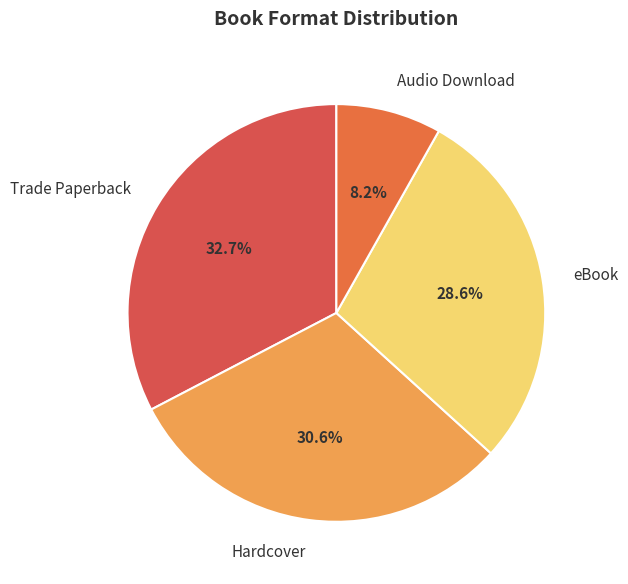

True or false: eBook accounts for 29% of the total.

True